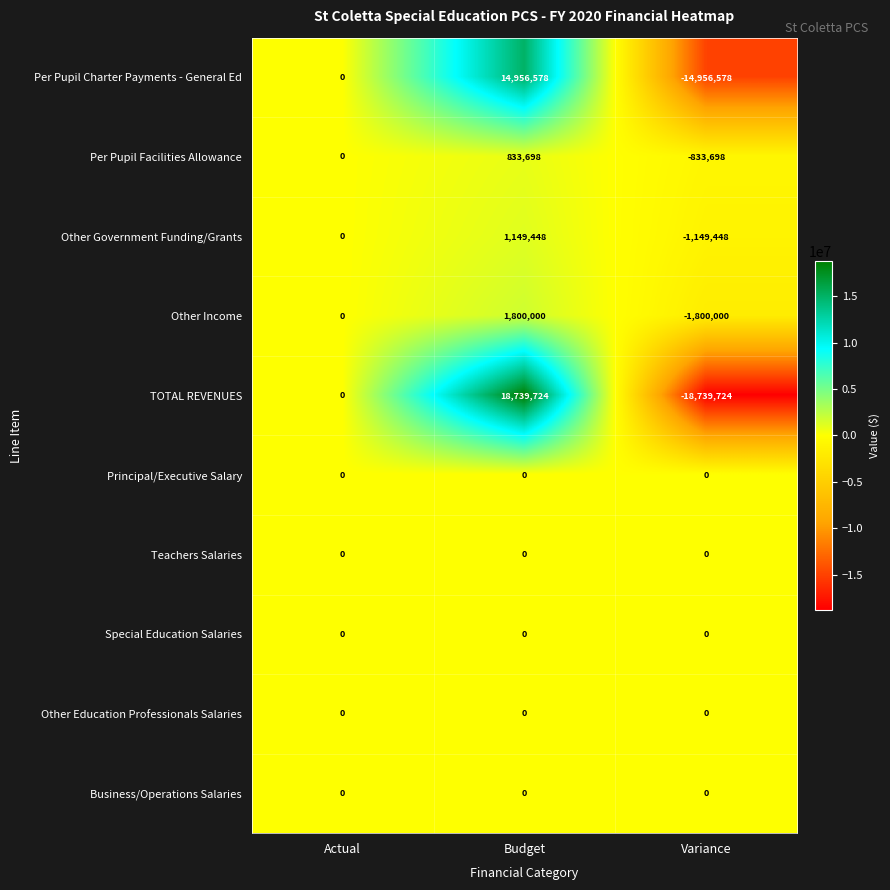

What is the total value across all series at Variance?

-37479448